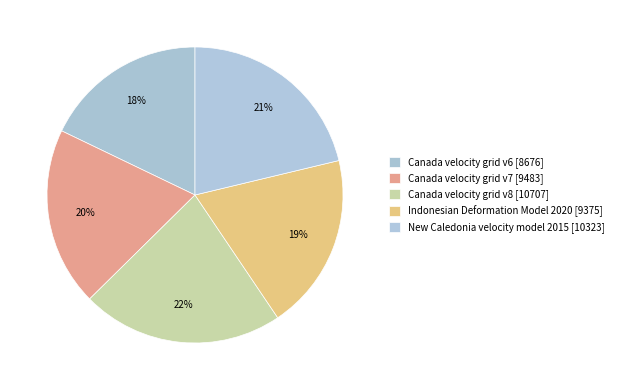

What is the largest slice in the pie chart?

Canada velocity grid v8